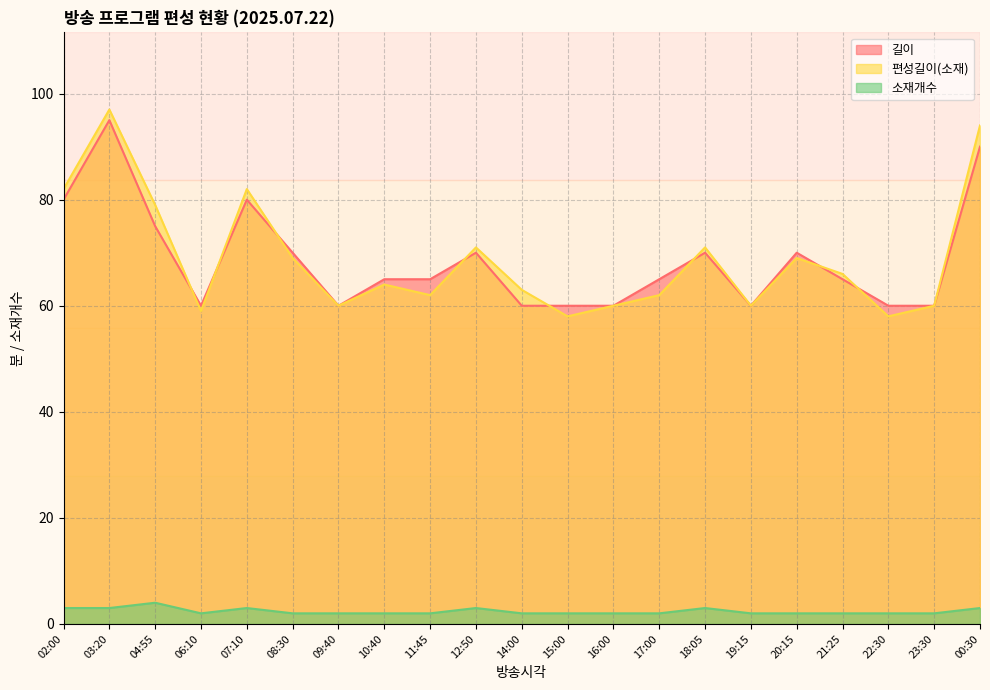

Where is the first local maximum for 소재개수?

04:55